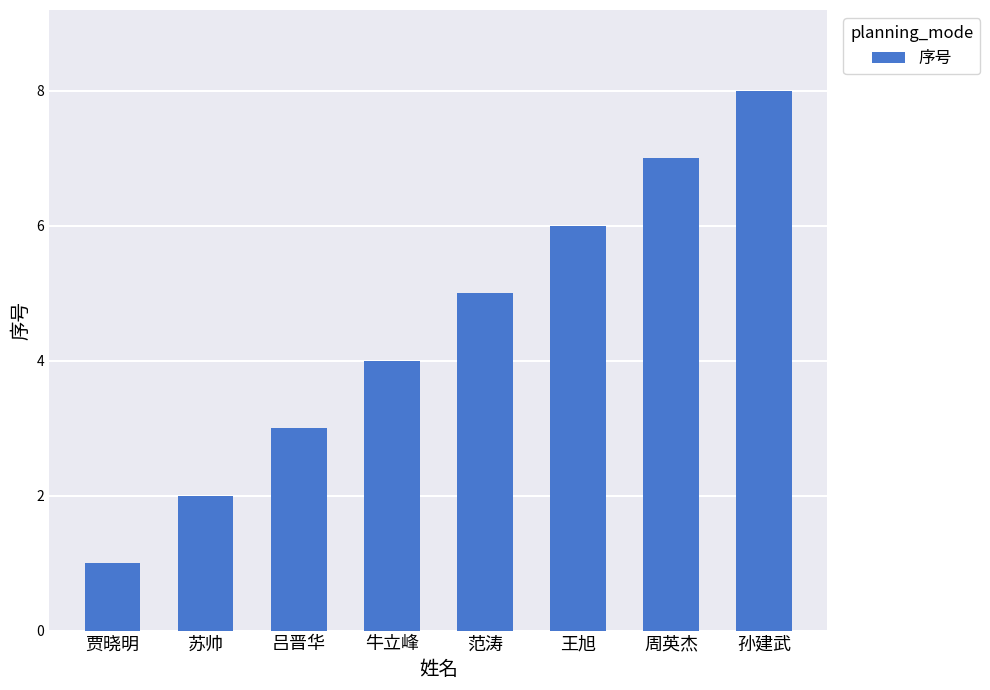

What is the difference between the second highest and minimum values?

6